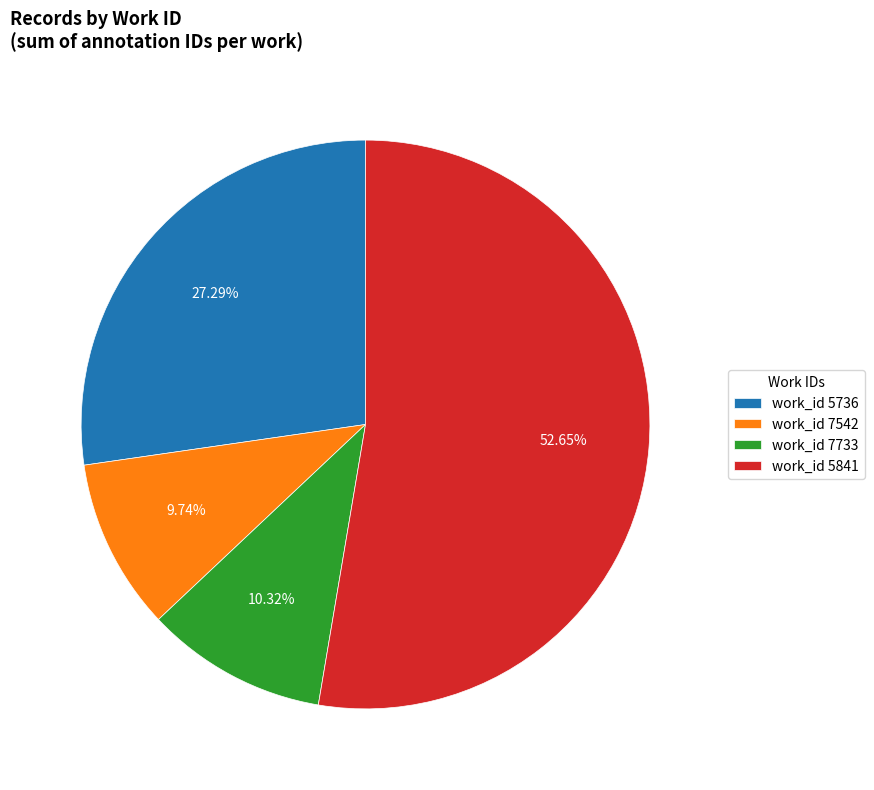

Is there any slice that represents more than half of the pie?

Yes